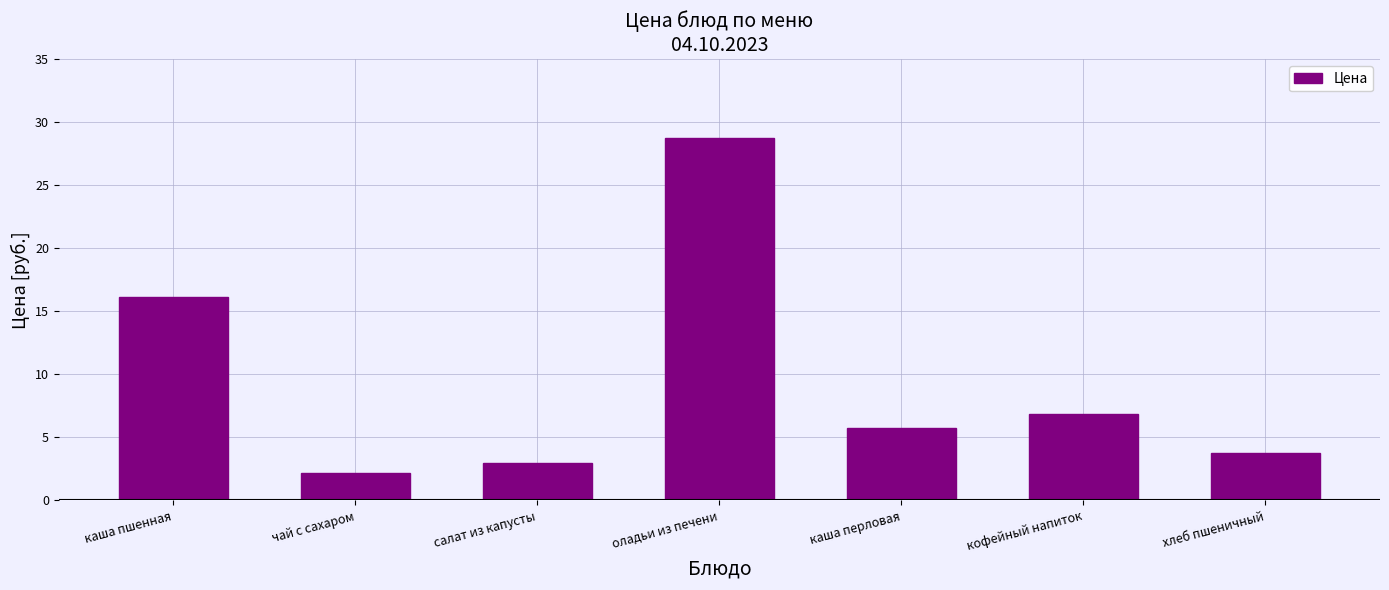

Rank the categories by value from highest to lowest.

оладьи из печени, каша пшенная, кофейный напиток, каша перловая, хлеб пшеничный, салат из капусты, чай с сахаром